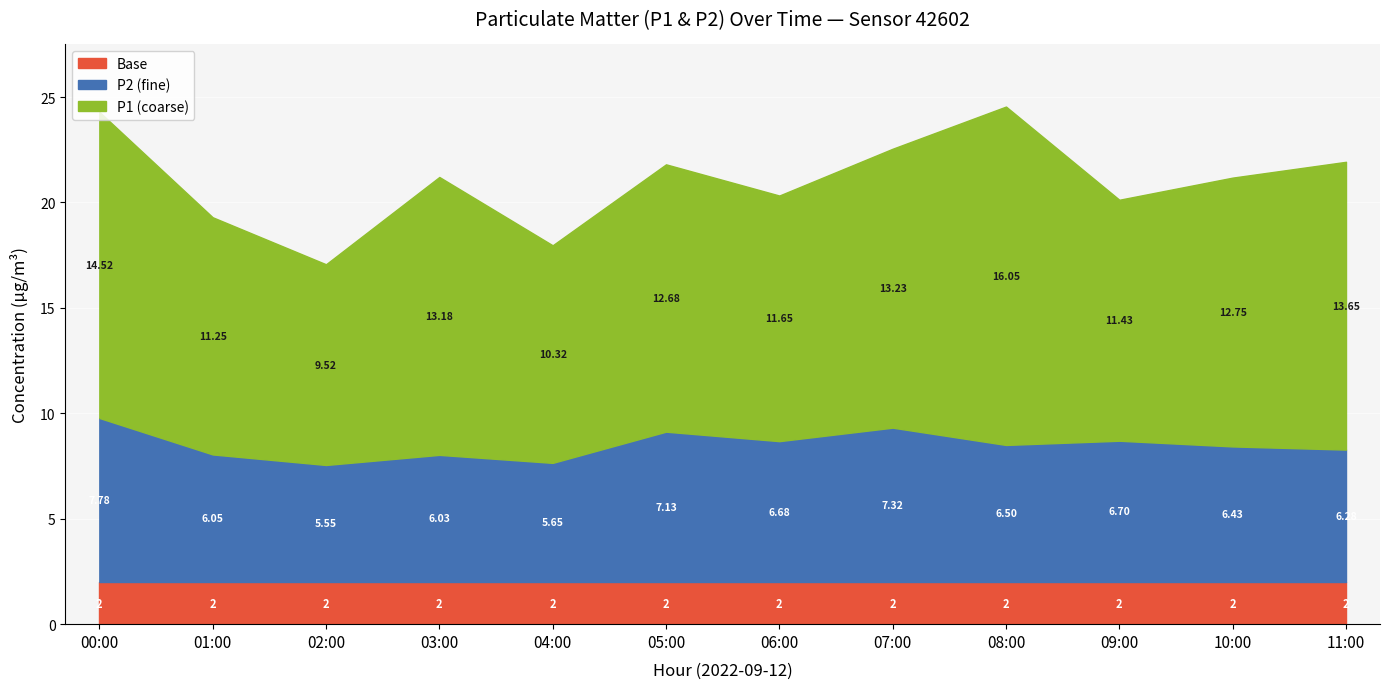

Which category has the highest value across all series?

00:00